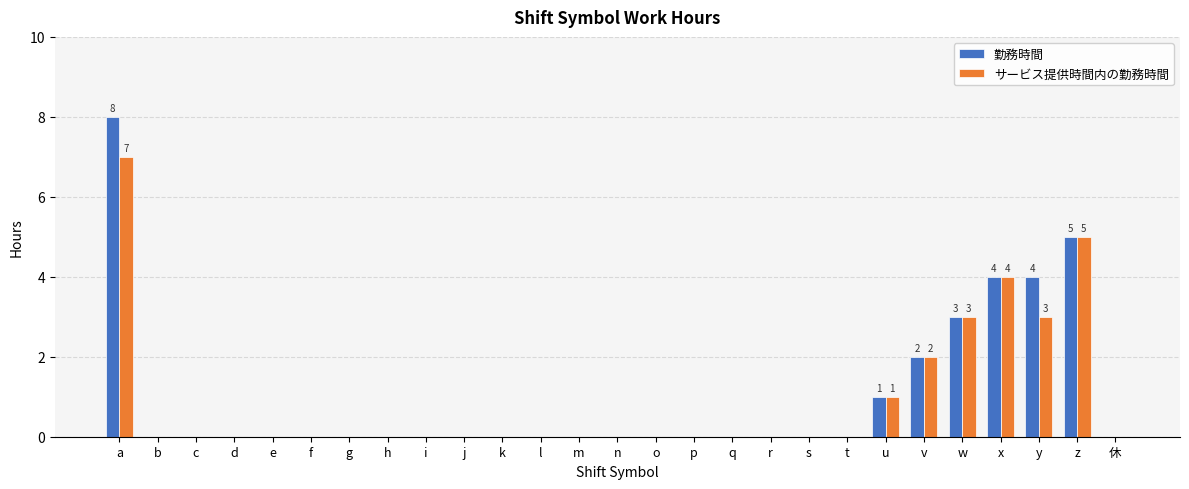

True or false: 勤務時間 has a value of 0 at k.

True